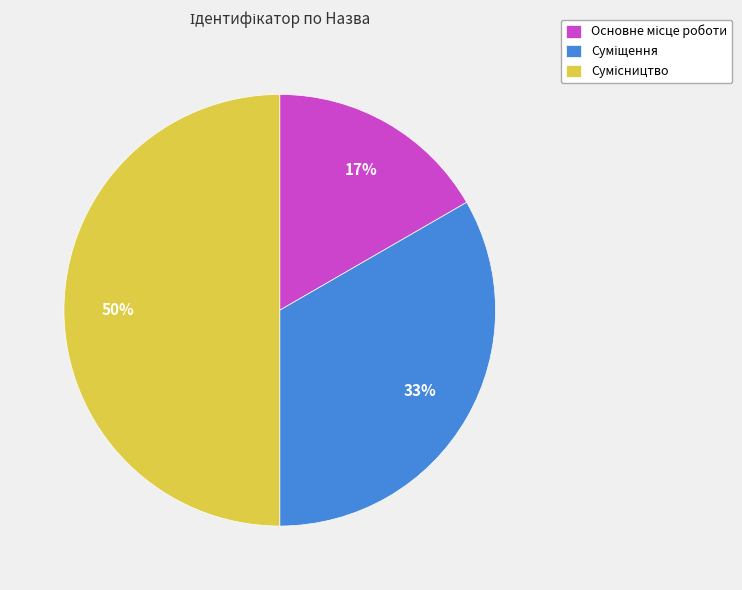

To the nearest percent, what is the difference between the largest and smallest slice percentages?

33%